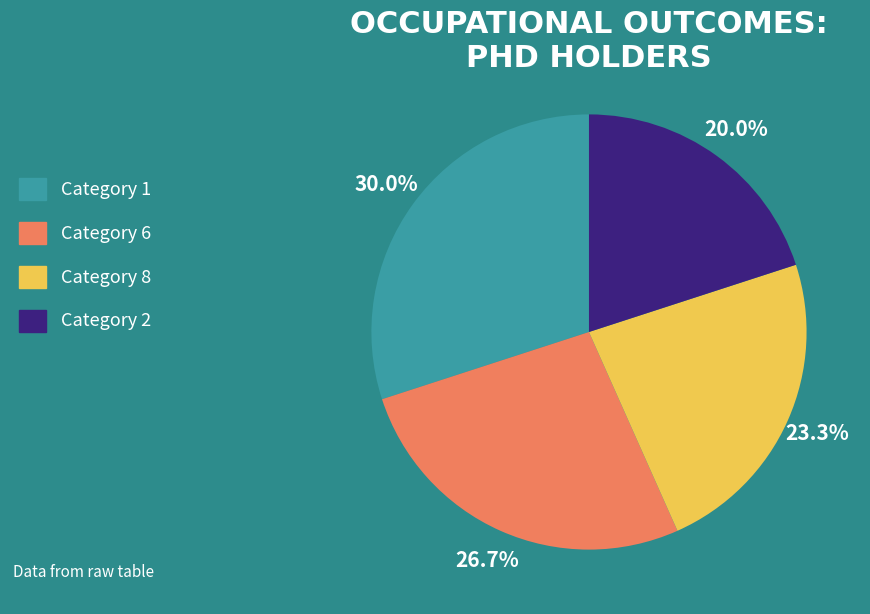

What is the smallest slice in the pie chart?

Category 2